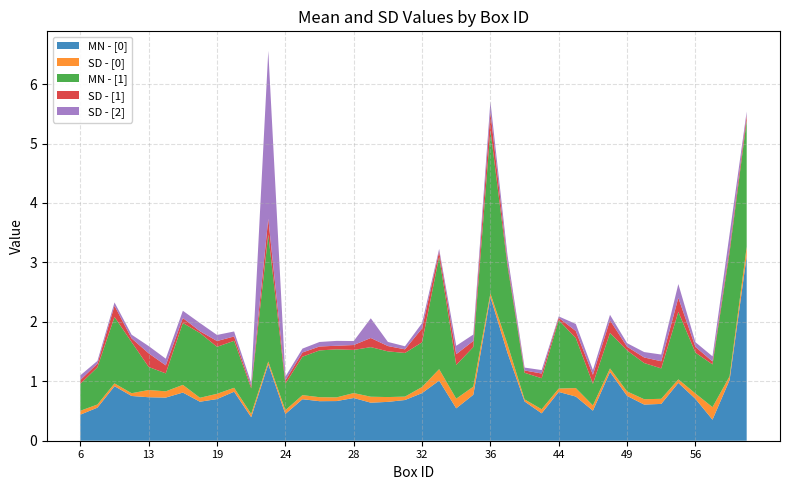

Reading left to right, list all the values displayed in this chart.

MN - [0]: 6=0.4	7=0.6	8=0.9	9=0.8	13=0.7	14=0.7	17=0.8	18=0.7	19=0.7	20=0.8	21=0.4	22=1.3	24=0.4	25=0.7	26=0.7	27=0.7	28=0.7	29=0.6	30=0.7	31=0.7	32=0.8	33=1.0	34=0.5	35=0.8	36=2.4	37=1.5	40=0.7	42=0.5	44=0.8	45=0.7	47=0.5	48=1.2	49=0.8	50=0.6	51=0.6	52=1.0	56=0.7	57=0.4	58=1.0	59=3.1
SD - [0]: 6=0.1	7=0.1	8=0.0	9=0.0	13=0.1	14=0.1	17=0.1	18=0.1	19=0.1	20=0.1	21=0.1	22=0.0	24=0.1	25=0.1	26=0.1	27=0.1	28=0.1	29=0.1	30=0.1	31=0.1	32=0.1	33=0.2	34=0.2	35=0.1	36=0.1	37=0.1	40=0.0	42=0.1	44=0.1	45=0.1	47=0.1	48=0.1	49=0.1	50=0.1	51=0.1	52=0.1	56=0.1	57=0.2	58=0.1	59=0.2
MN - [1]: 6=0.5	7=0.6	8=1.1	9=0.9	13=0.4	14=0.3	17=1.0	18=1.1	19=0.8	20=0.8	21=0.4	22=2.1	24=0.4	25=0.6	26=0.8	27=0.8	28=0.7	29=0.8	30=0.8	31=0.7	32=0.8	33=1.9	34=0.6	35=0.7	36=2.7	37=1.3	40=0.4	42=0.5	44=1.1	45=0.8	47=0.4	48=0.6	49=0.7	50=0.6	51=0.5	52=1.1	56=0.7	57=0.7	58=2.1	59=2.1
SD - [1]: 6=0.1	7=0.1	8=0.2	9=0.1	13=0.2	14=0.1	17=0.1	18=0.0	19=0.1	20=0.1	21=0.0	22=0.3	24=0.1	25=0.1	26=0.1	27=0.1	28=0.1	29=0.2	30=0.1	31=0.1	32=0.2	33=0.1	34=0.2	35=0.1	36=0.3	37=0.1	40=0.0	42=0.1	44=0.0	45=0.1	47=0.2	48=0.2	49=0.1	50=0.1	51=0.1	52=0.2	56=0.1	57=0.0	58=0.1	59=0.1
SD - [2]: 6=0.1	7=0.0	8=0.1	9=0.1	13=0.1	14=0.1	17=0.1	18=0.1	19=0.1	20=0.1	21=0.1	22=2.8	24=0.1	25=0.1	26=0.1	27=0.1	28=0.1	29=0.3	30=0.1	31=0.1	32=0.1	33=0.0	34=0.1	35=0.1	36=0.2	37=0.1	40=0.0	42=0.1	44=0.0	45=0.1	47=0.1	48=0.1	49=0.1	50=0.1	51=0.1	52=0.2	56=0.1	57=0.1	58=0.2	59=0.1